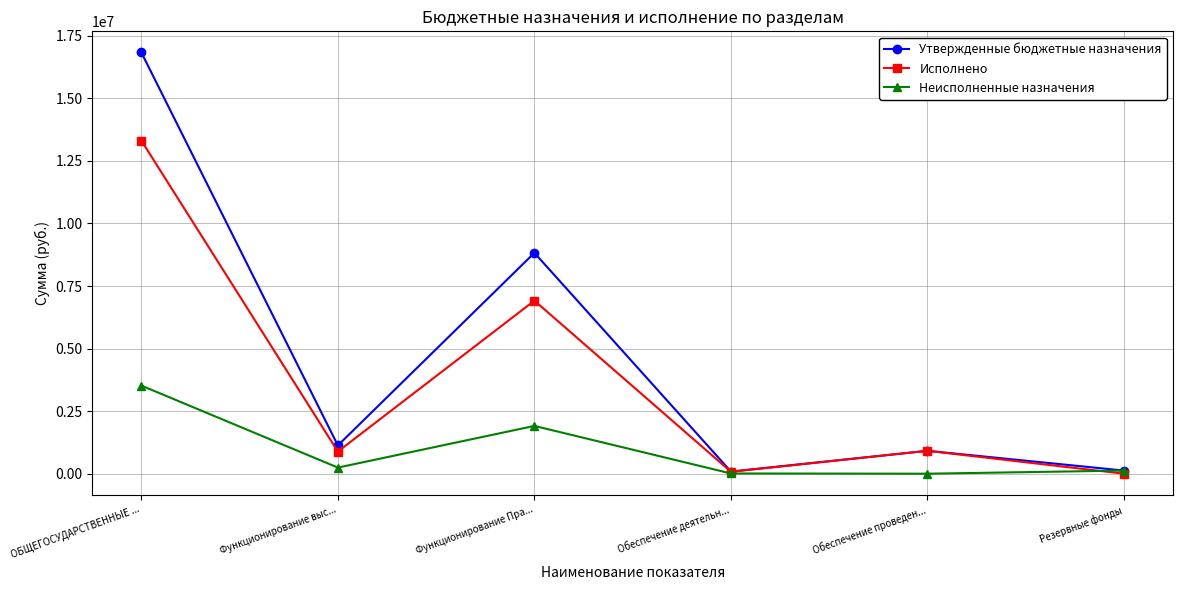

In Утвержденные бюджетные назначения, how many points are lower than both neighbors (excluding endpoints)?

2